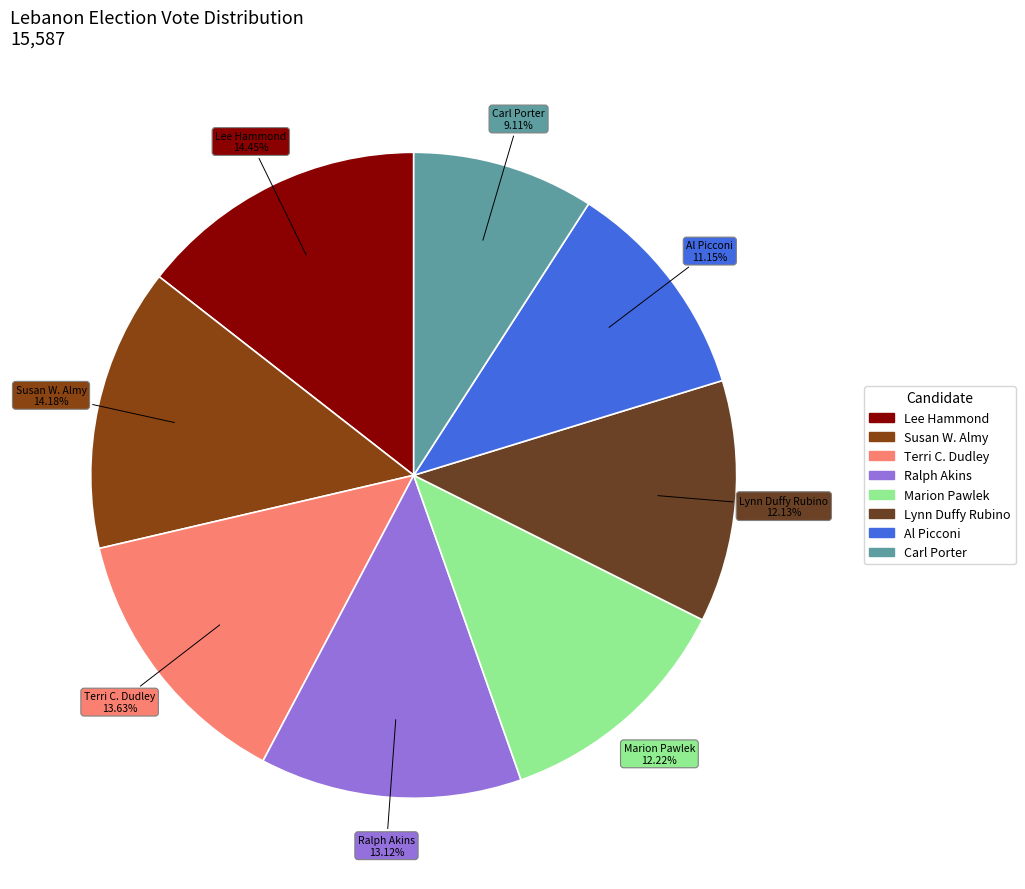

Which slice is the largest?

Lee Hammond